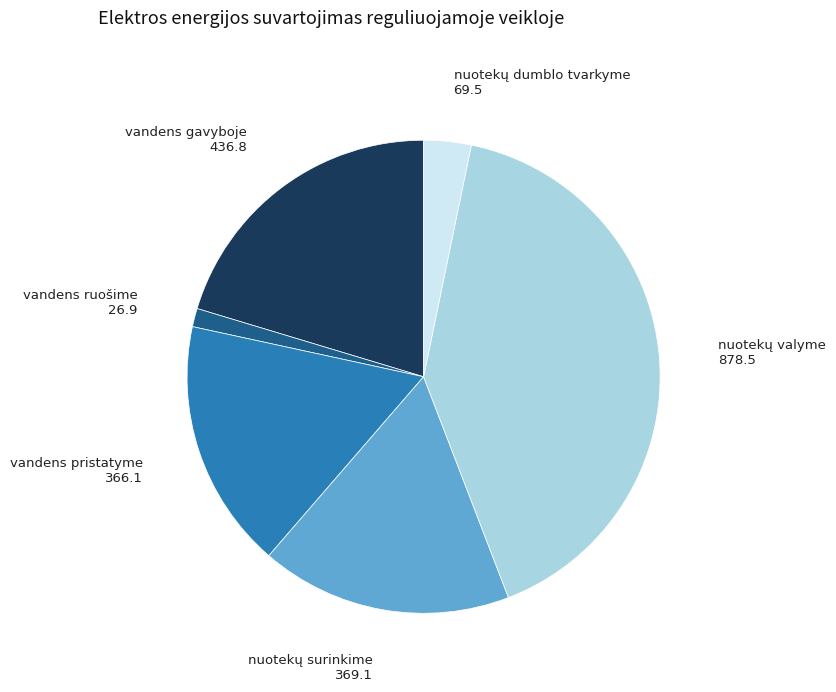

Is there any slice that represents more than half of the pie?

No